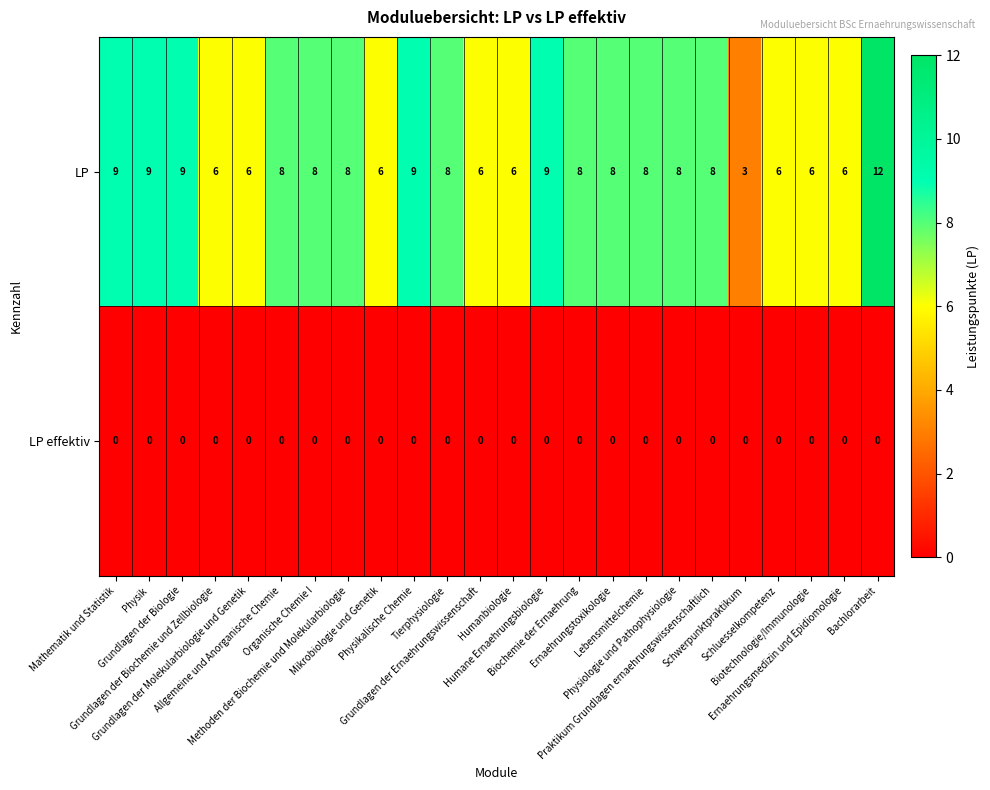

What is the maximum value shown in the chart?

12